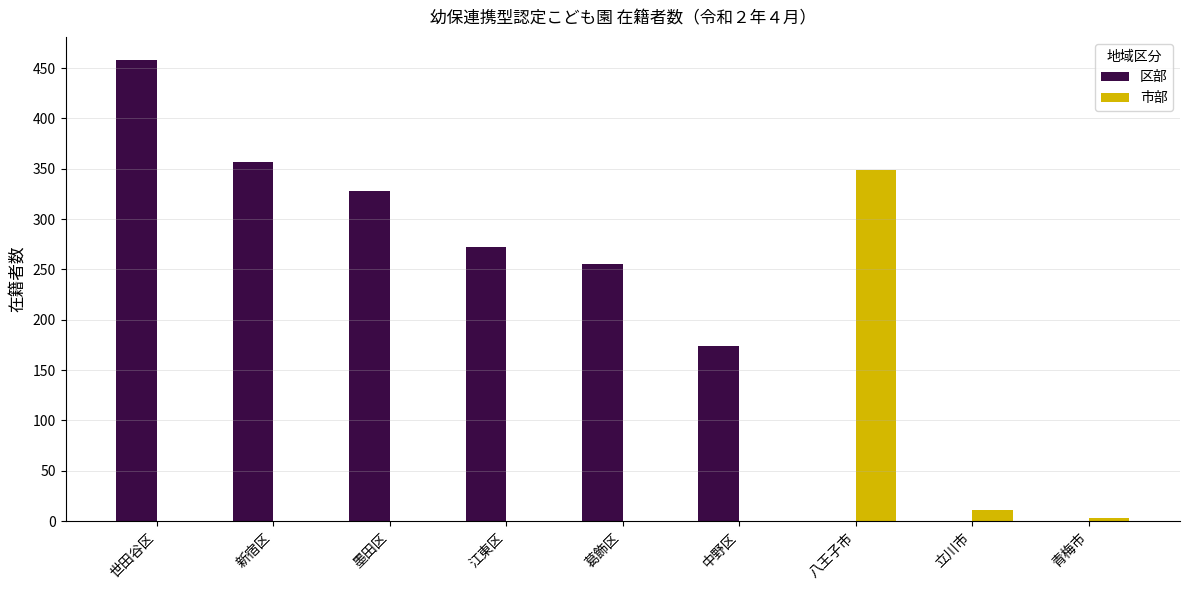

Where is 区部 nearest to the value 229?

葛飾区